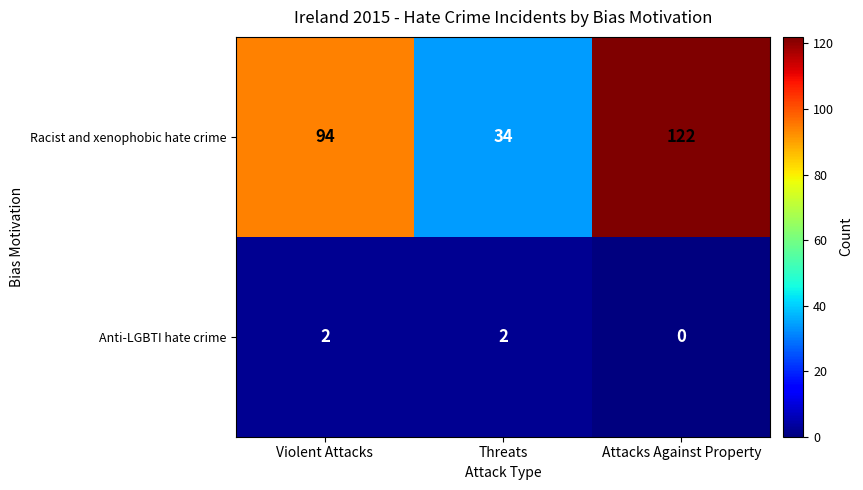

What is the spread (max minus min) of values at Threats?

32